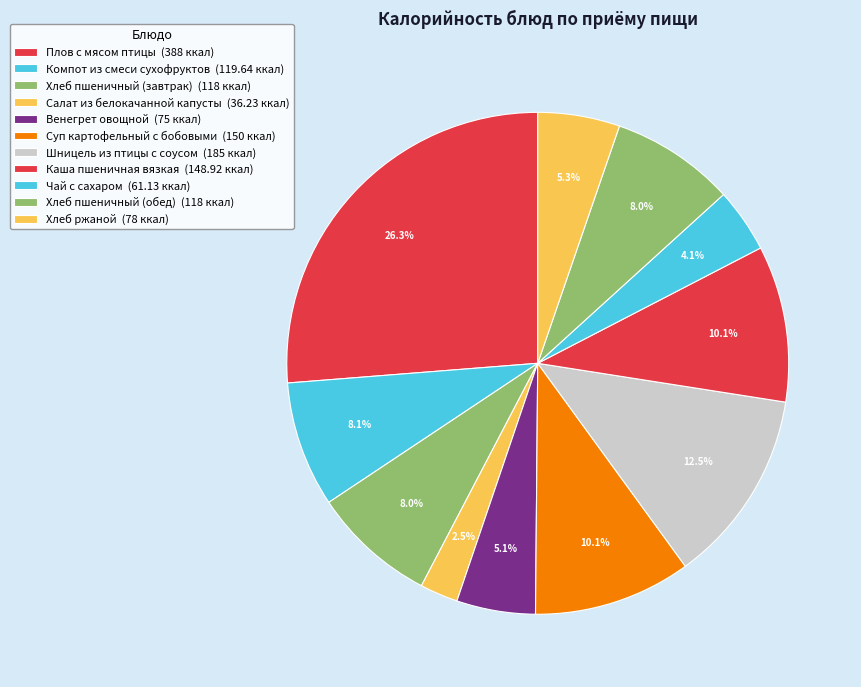

How much of the chart is everything except Хлеб ржаной?

94.7%